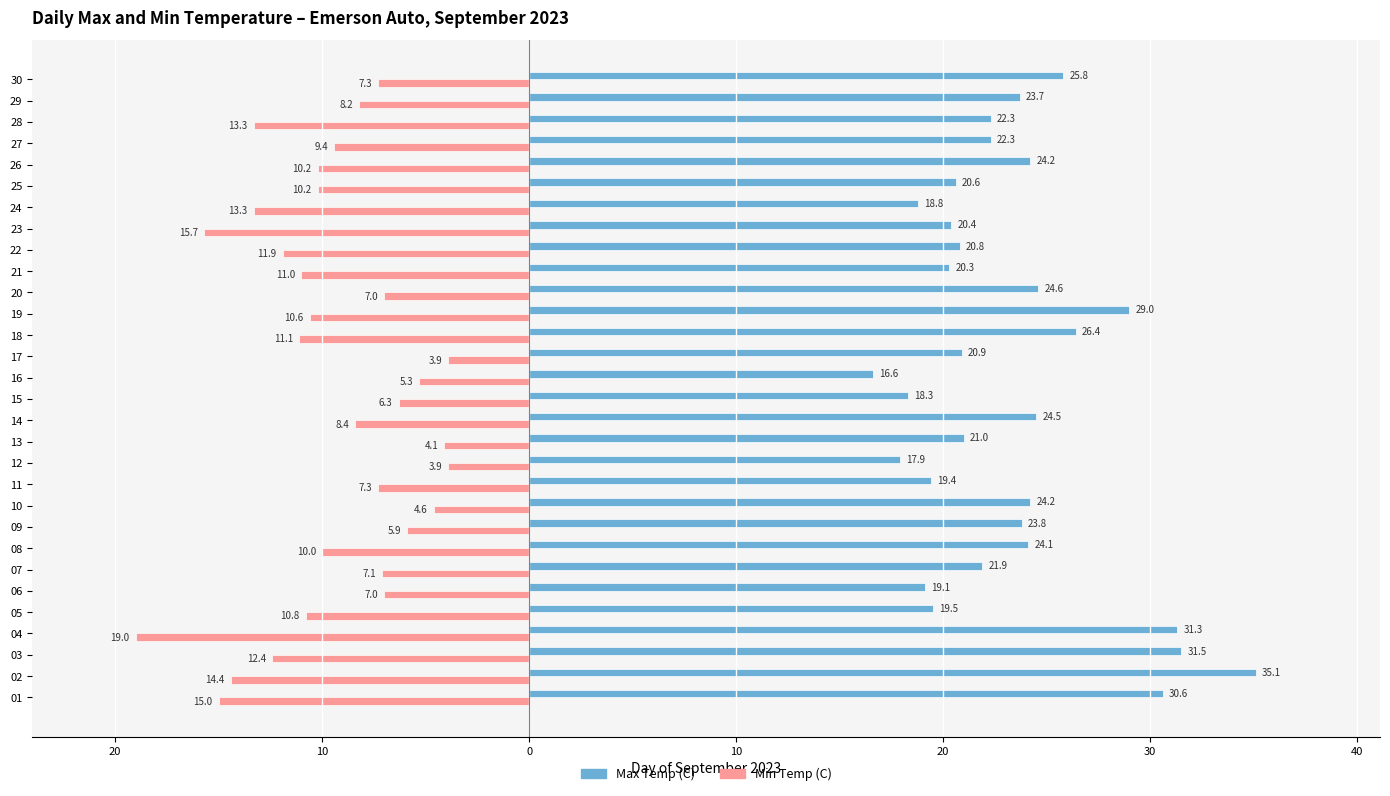

What are all the series names shown in the legend?

Max Temp (C), Min Temp (C)